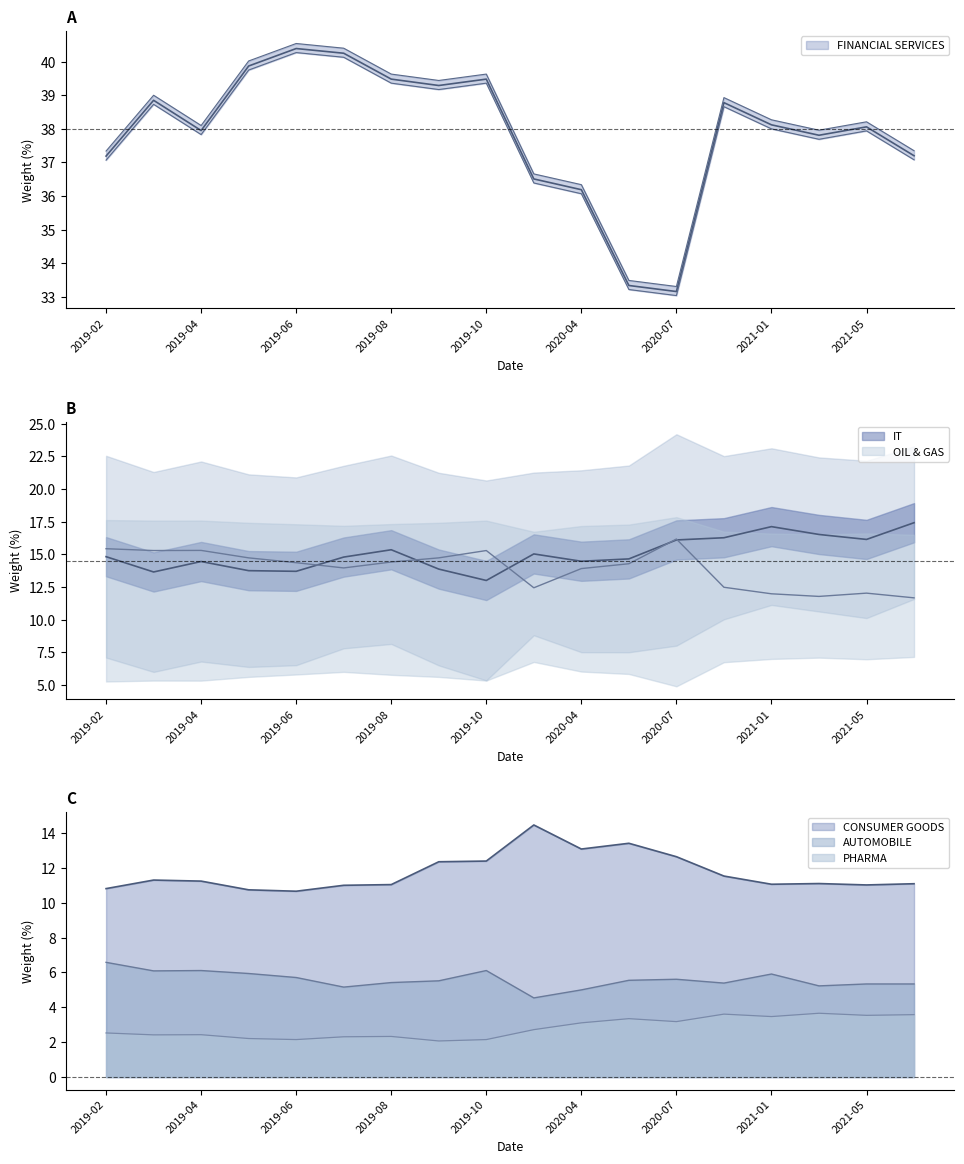

What is the difference between the maximum and second lowest values in the AUTOMOBILE series?

1.6